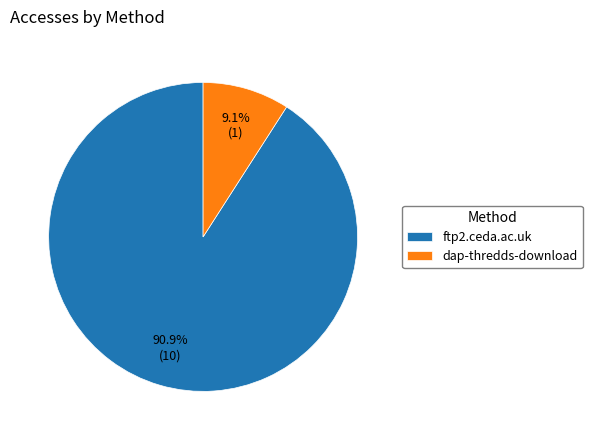

How many segments does this pie chart have?

2